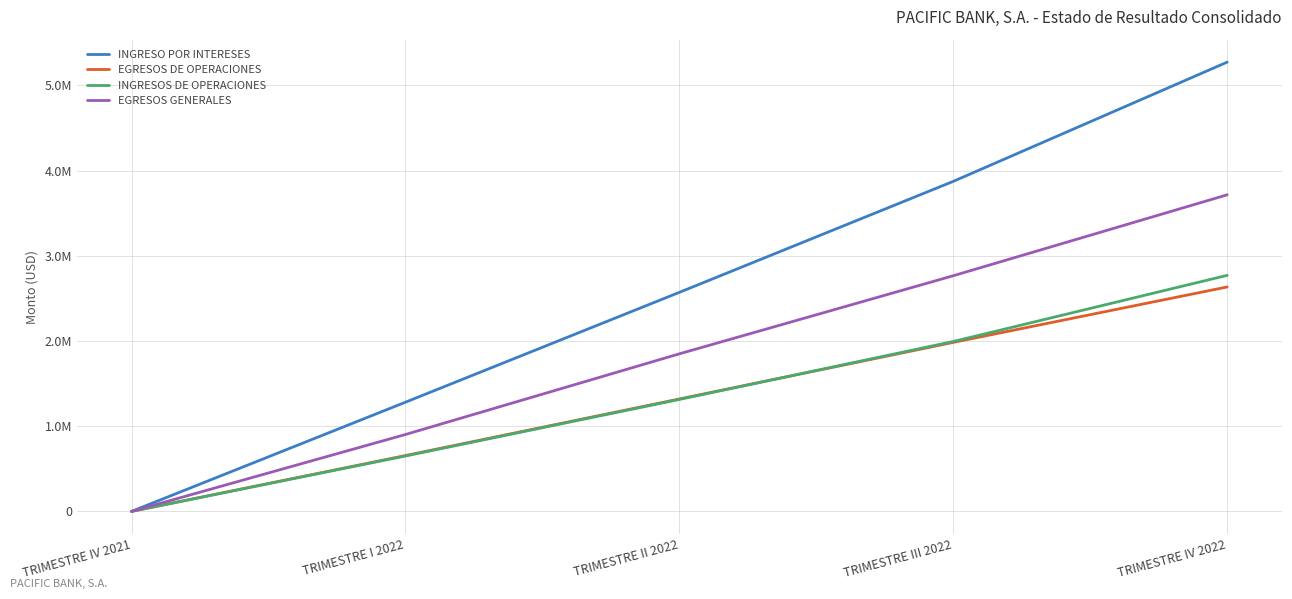

Reading left to right, transcribe all the data shown in this chart.

INGRESO POR INTERESES: 0.0	1281955.5	2571620.5	3874552.6	5274358.0
EGRESOS DE OPERACIONES: 0.0	655695.6	1319848.6	1984166.4	2634898.5
INGRESOS DE OPERACIONES: 0.0	650375.8	1314324.8	1994720.8	2771235.6
EGRESOS GENERALES: 0.0	902724.3	1849931.4	2766669.0	3716801.6